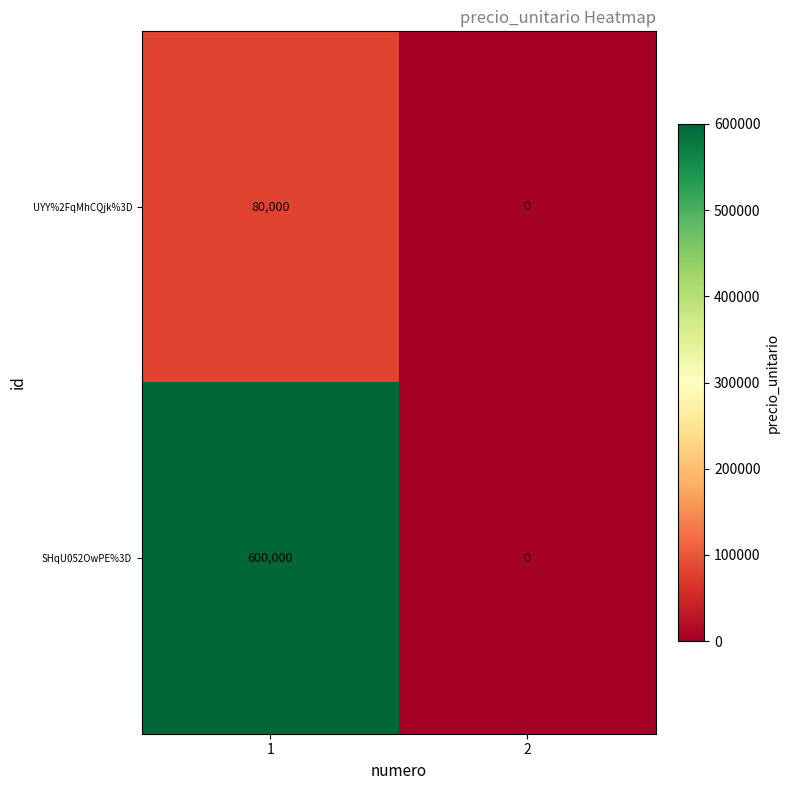

Rank the series by their maximum value, from highest to lowest.

SHqU052OwPE%3D, UYY%2FqMhCQjk%3D